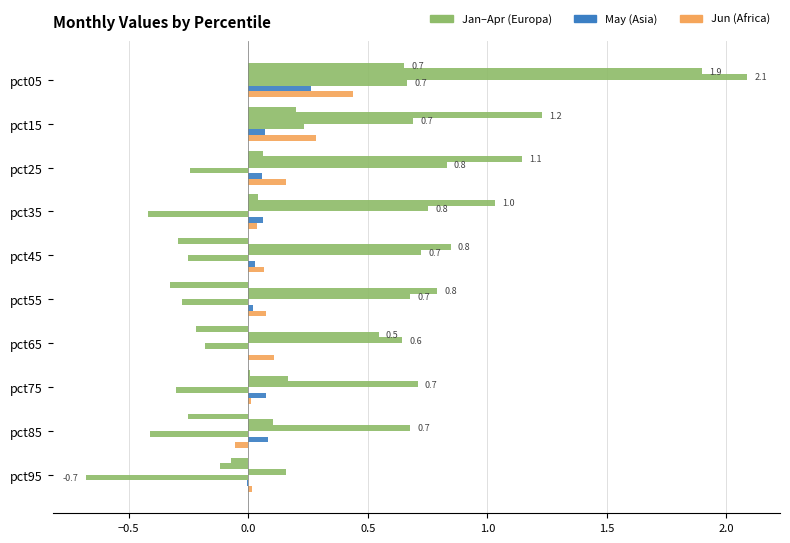

How many data points does each series have?

10